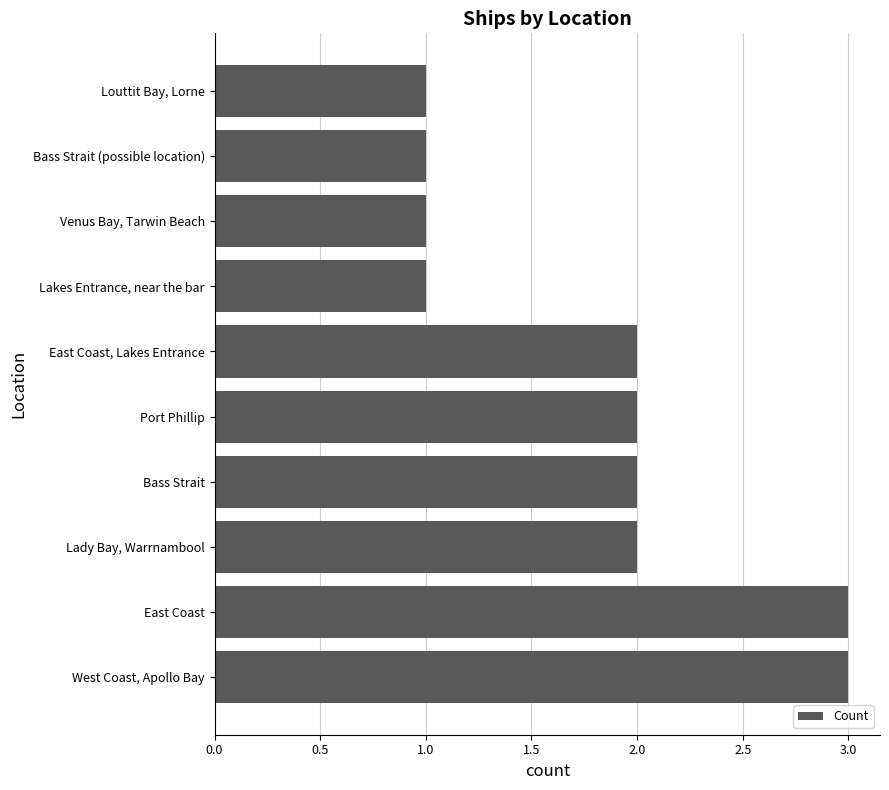

What is the smallest value displayed?

1